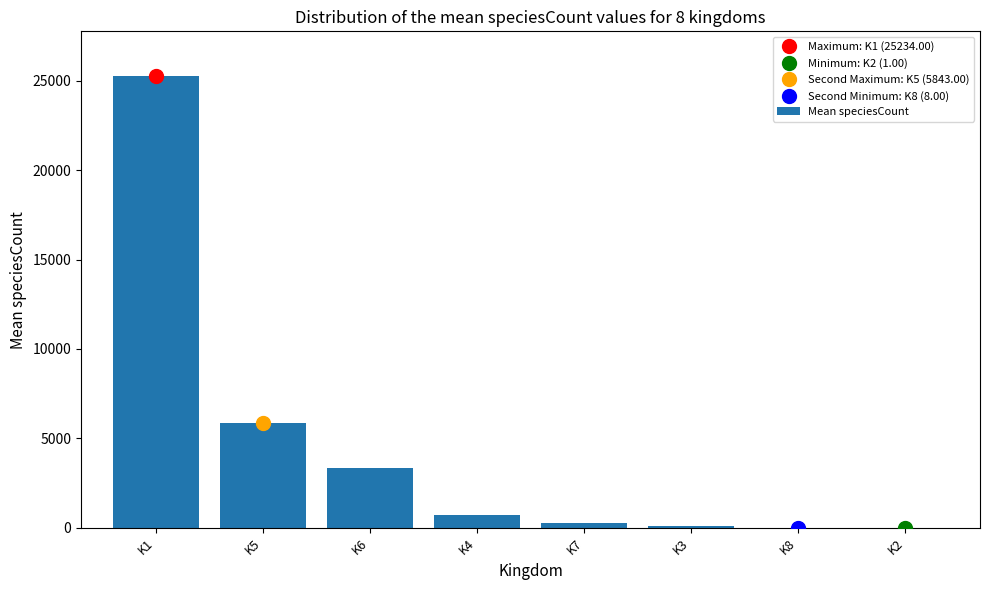

What is the sum of all values?

35481